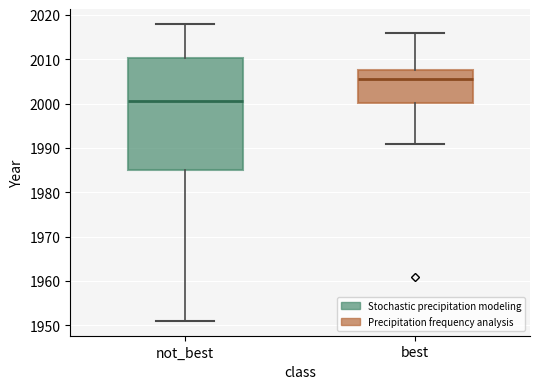

Comparing the boxes themselves (not the whiskers), which one is the tallest?

not_best